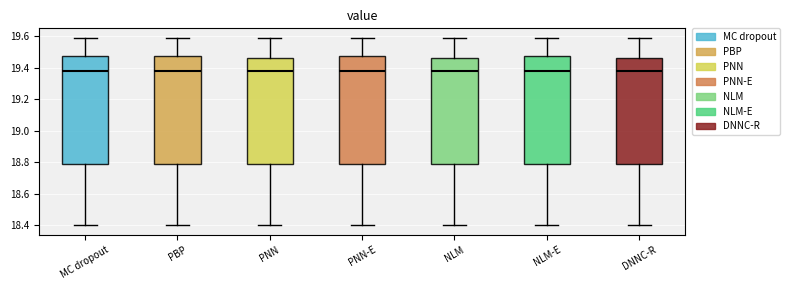

Reading left to right, transcribe this box plot: for each box, give where its median line is, the range the box spans, and where its two whiskers end, as read against the y-axis. The values are not printed on the chart, so give them approximately, as read against the axis.

MC dropout: median 19.38, box 18.80 to 19.48, whiskers 18.40 to 19.60
PBP: median 19.38, box 18.80 to 19.48, whiskers 18.40 to 19.60
PNN: median 19.38, box 18.80 to 19.46, whiskers 18.40 to 19.60
PNN-E: median 19.38, box 18.80 to 19.48, whiskers 18.40 to 19.60
NLM: median 19.38, box 18.80 to 19.46, whiskers 18.40 to 19.60
NLM-E: median 19.38, box 18.80 to 19.48, whiskers 18.40 to 19.60
DNNC-R: median 19.38, box 18.80 to 19.46, whiskers 18.40 to 19.60